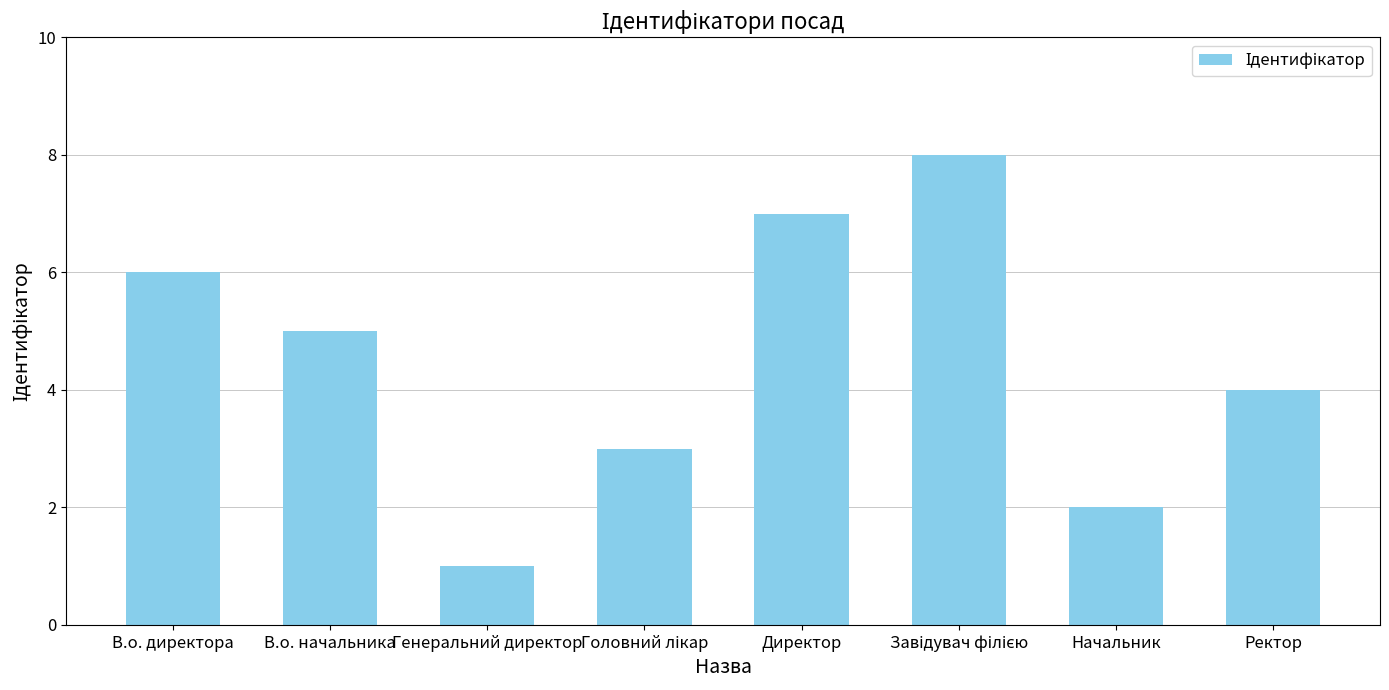

At which label does the data first exceed 5?

В.о. директора